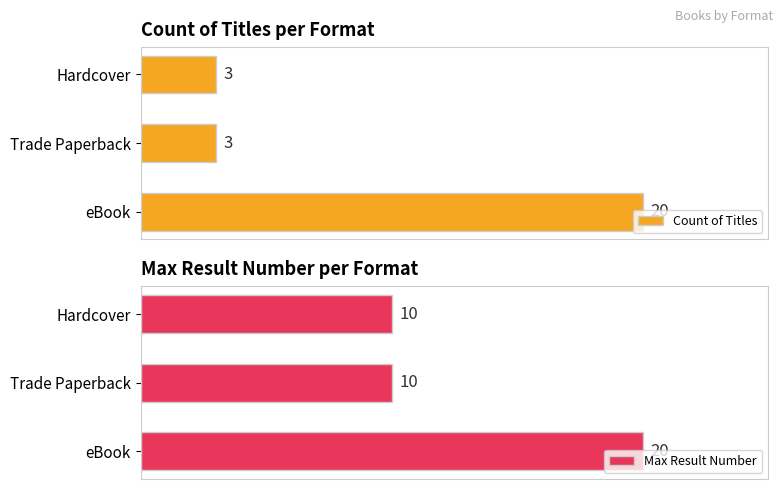

List the series in order of their peak value, highest first.

Count of Titles, Max Result Number